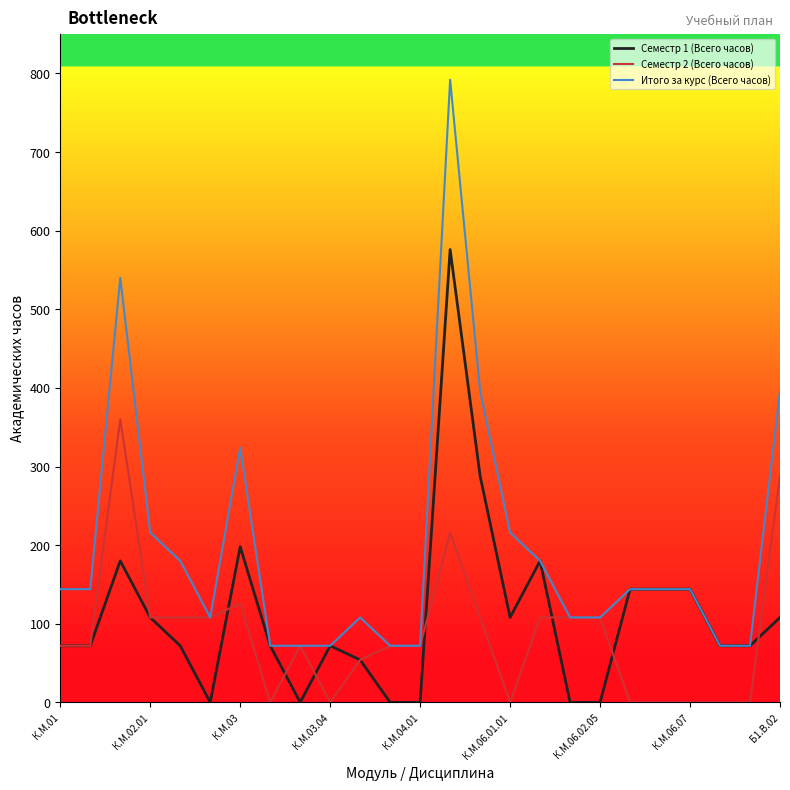

What is the minimum value for Итого за курс (Всего часов)?

72